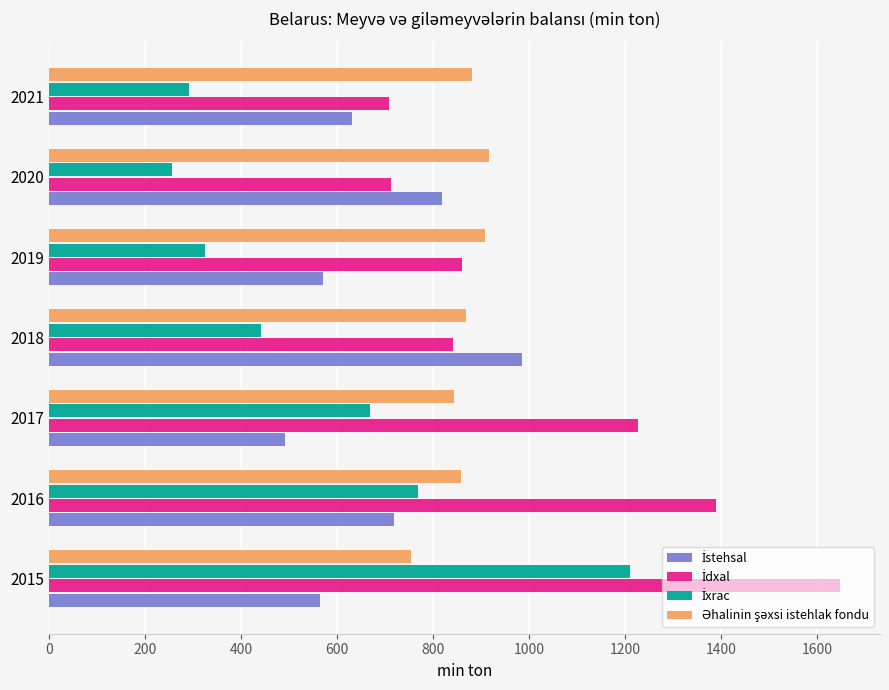

Which label corresponds to the largest value in the chart?

2015